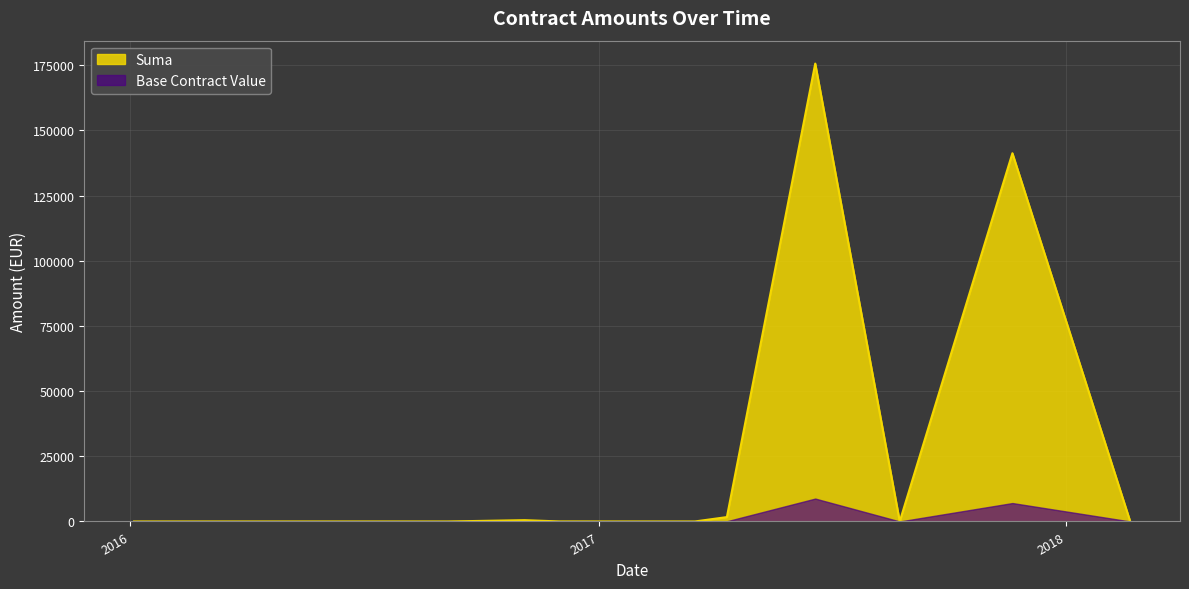

How many lines are shown in the chart?

2